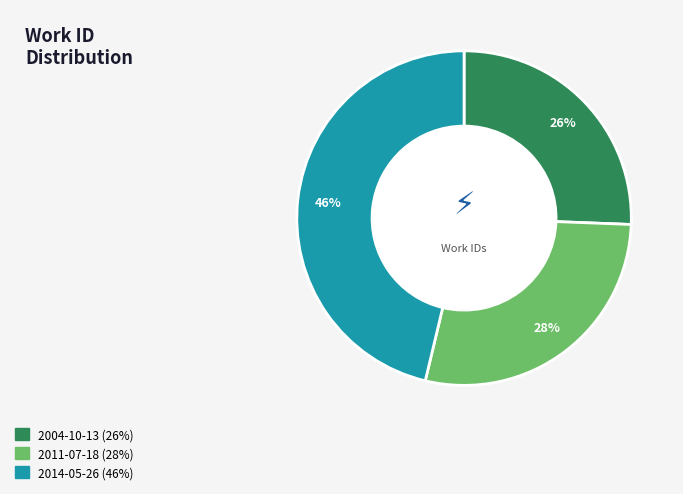

Which has a higher value, 2004-10-13 or 2014-05-26?

2014-05-26